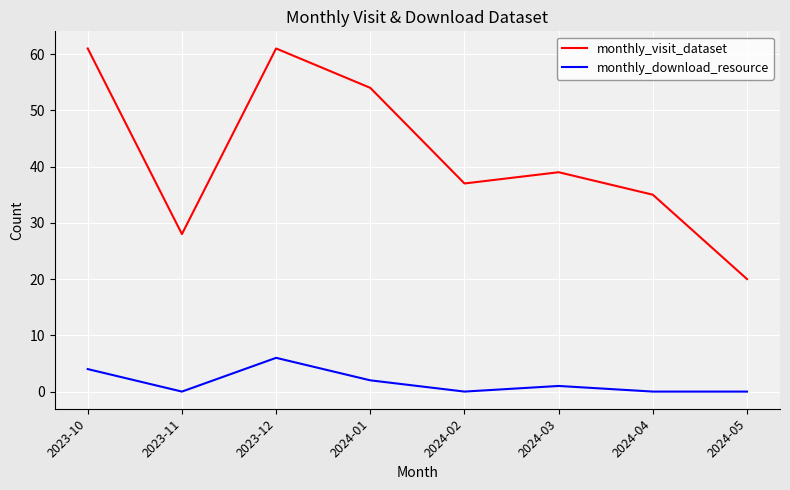

Read the monthly_download_resource value at 2023-12.

6